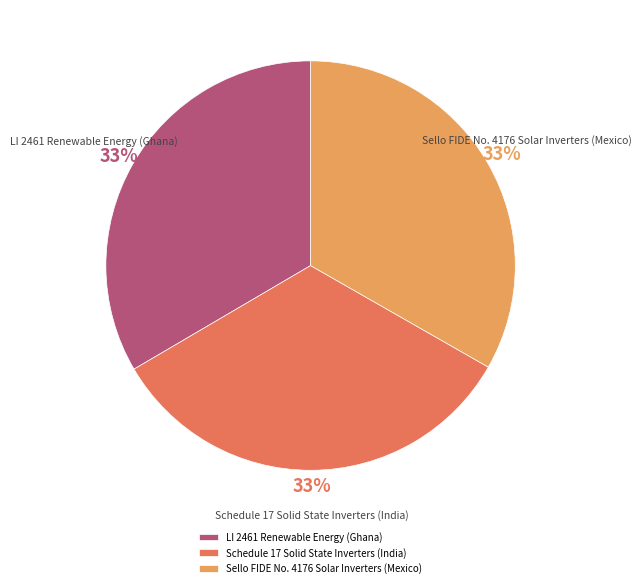

What is the ratio of the value at LI 2461 Renewable Energy (Ghana) to the value at Sello FIDE No. 4176 Solar Inverters (Mexico)?

1.0